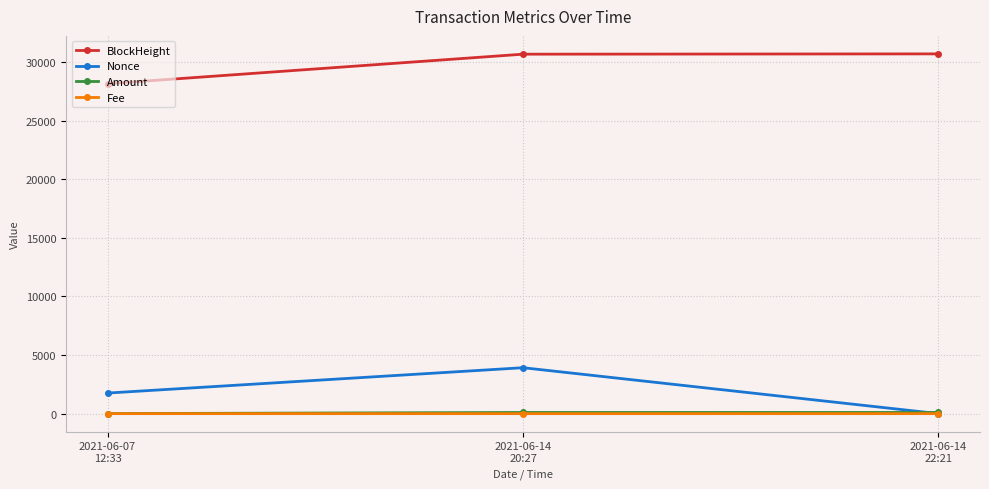

How many positive values does the Nonce series have?

2